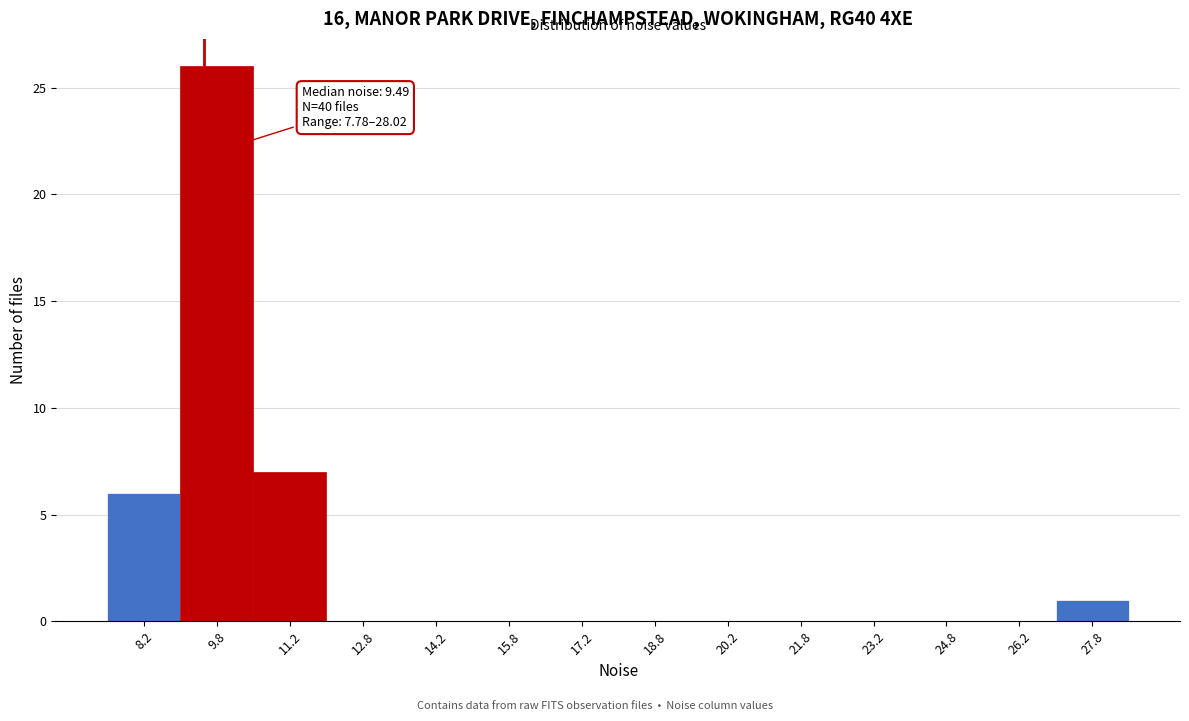

Over which range of the x-axis is the bar tallest?

9.0 to 10.5